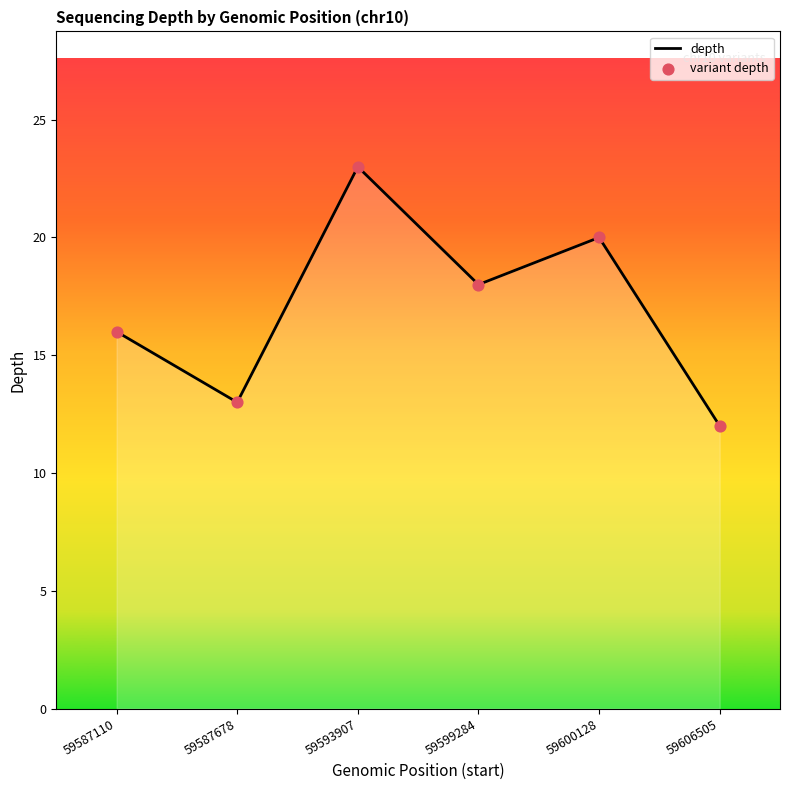

What is the change in value from 59587110 to 59593907?

+7